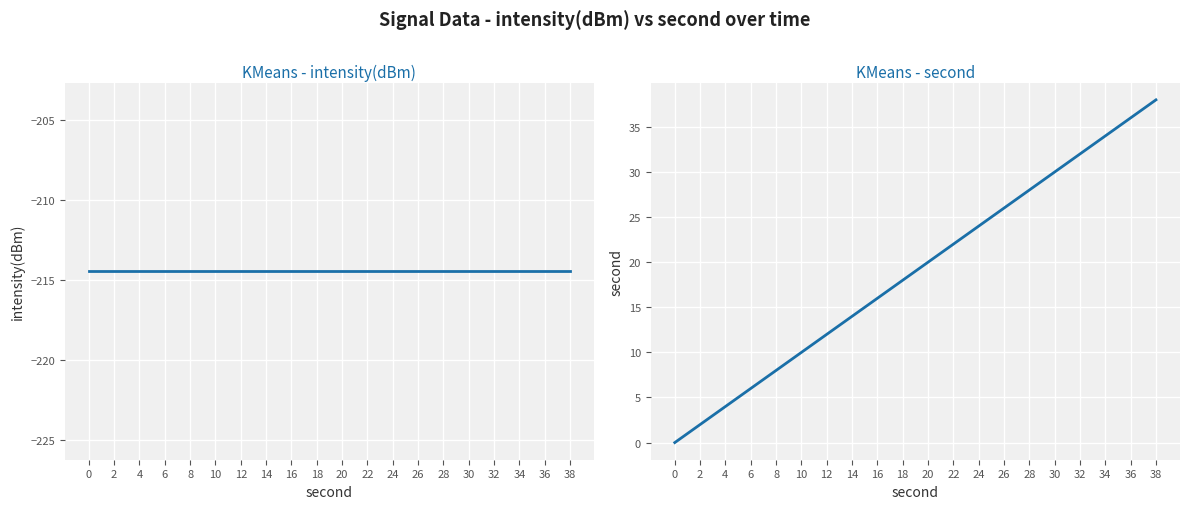

How many positive values does the second series have?

19